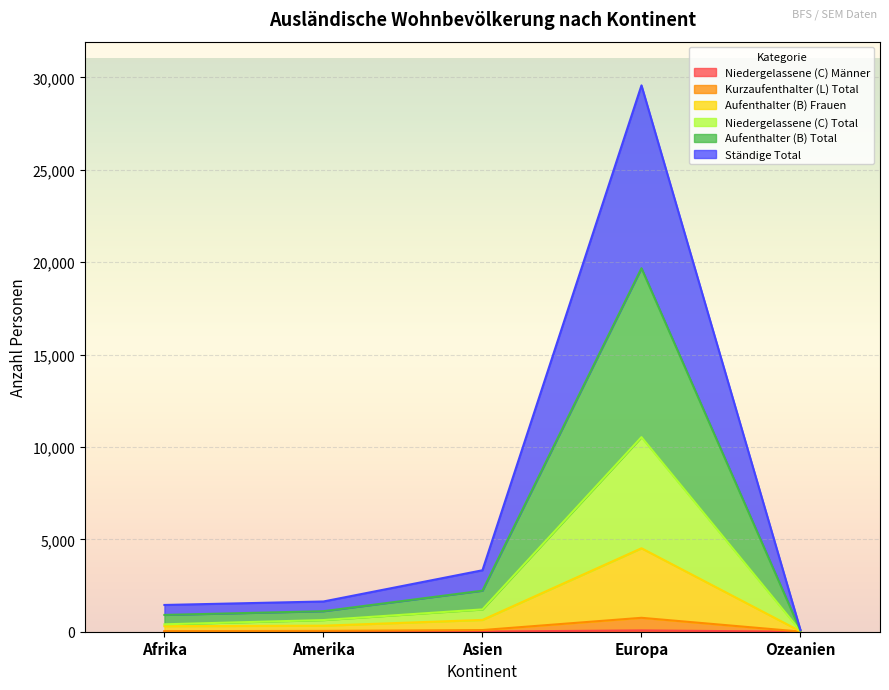

What is the minimum value for Ständige Total?

60